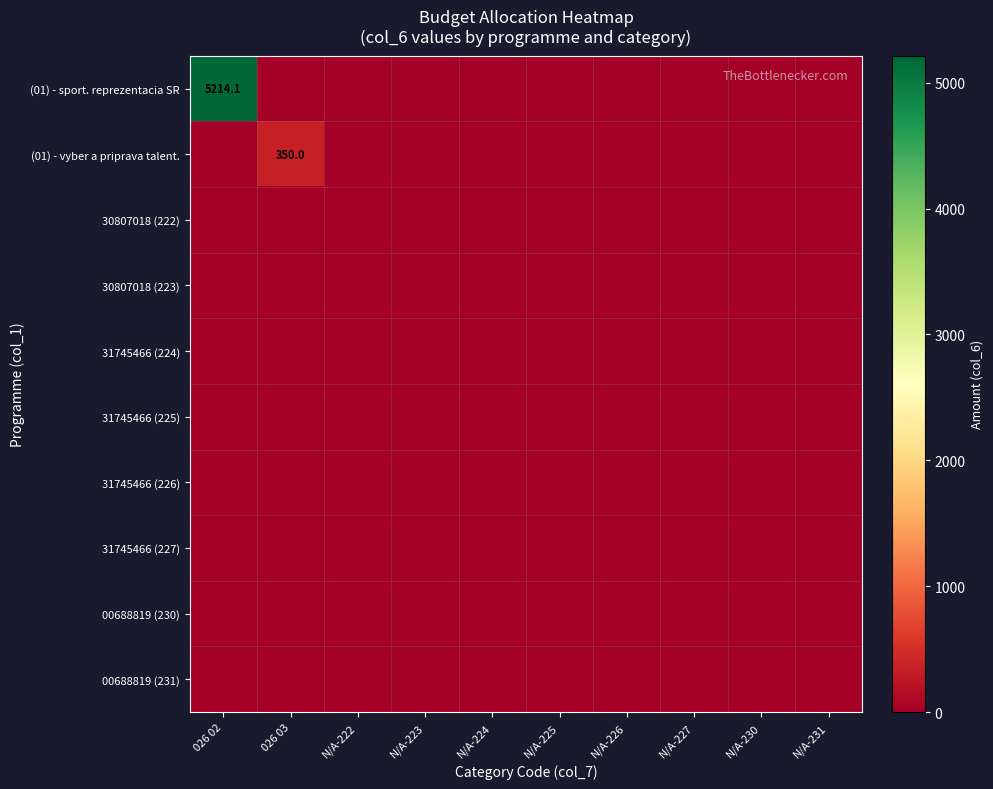

The (01) - vyber a priprava talent. series shows 243.1 at 026 03. True or false?

False